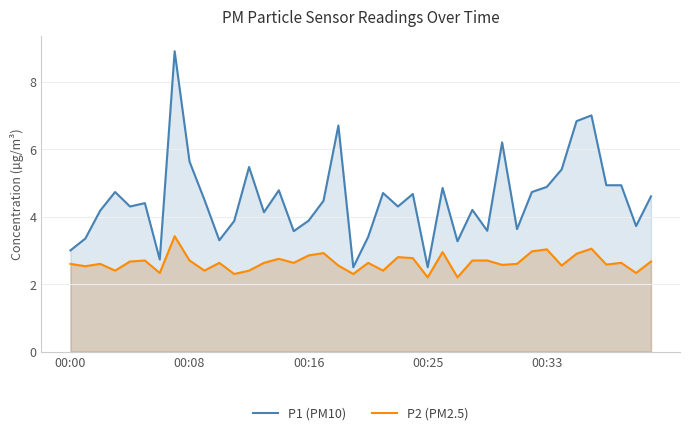

What is the greatest value displayed?

8.9